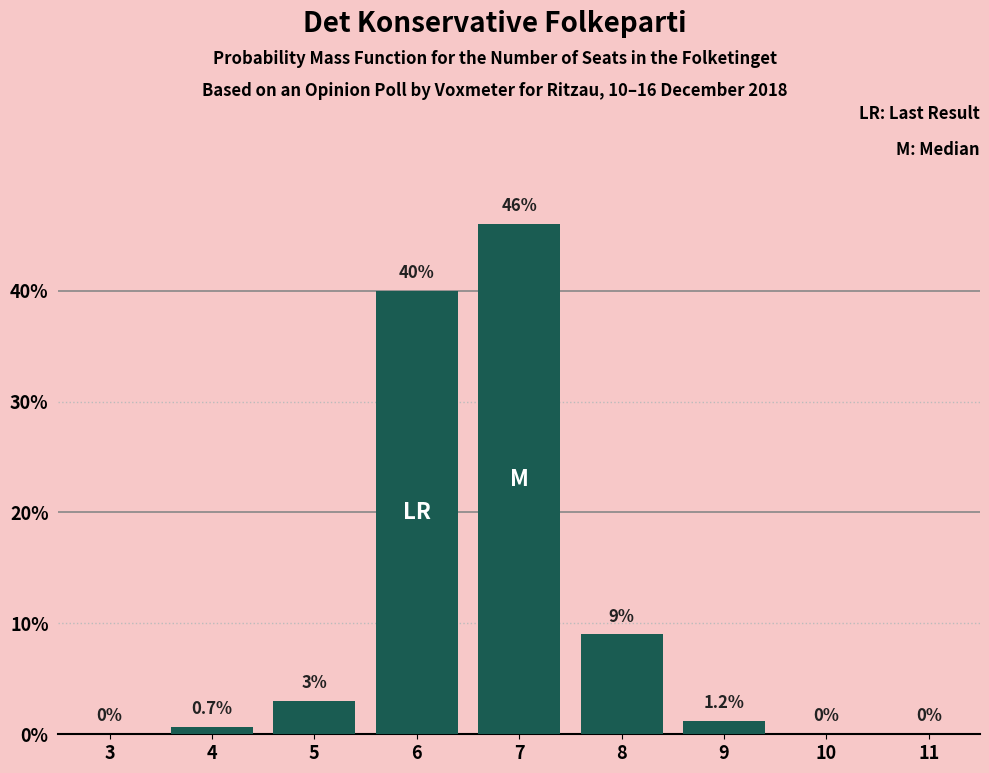

Reading left to right, what are all the values shown in this chart?

3=0.0	4=0.7	5=3.0	6=40.0	7=46.0	8=9.0	9=1.2	10=0.0	11=0.0